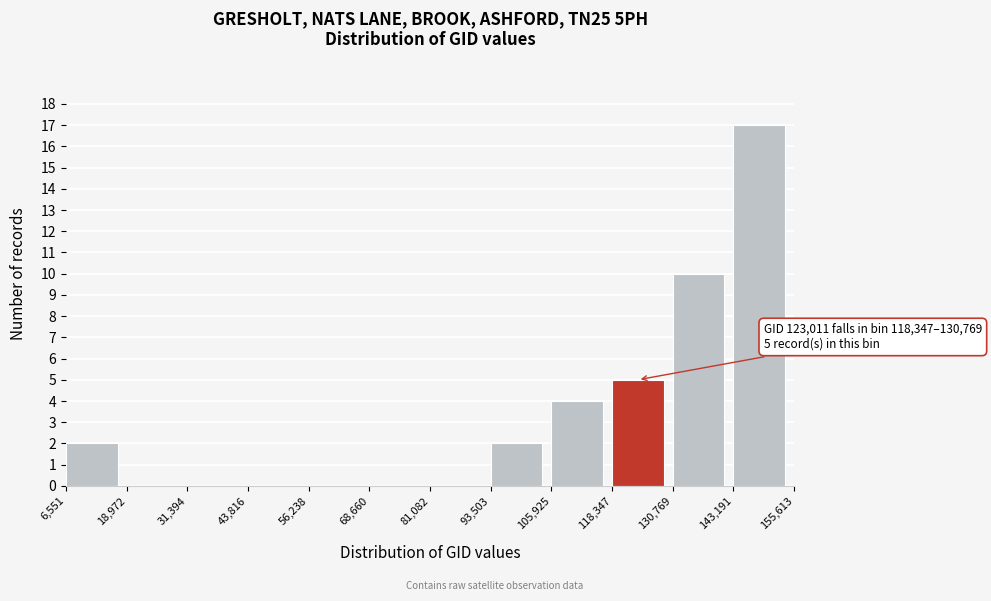

Which range on the x-axis has the tallest bar?

143,191 to 155,613